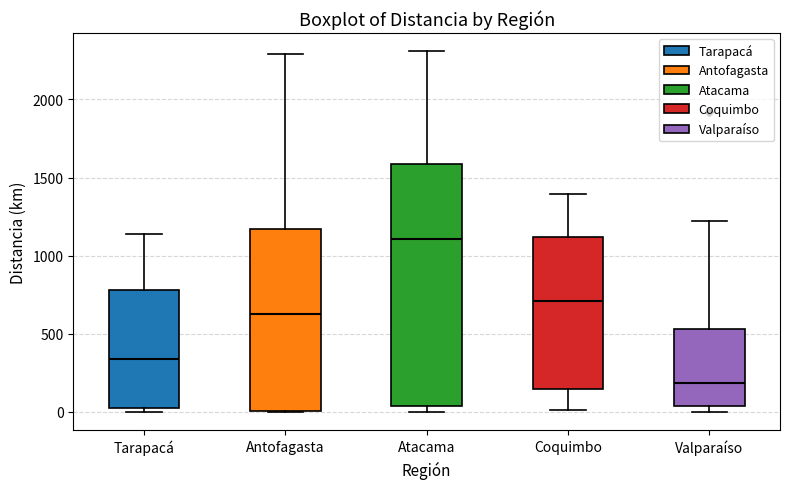

Reading left to right, transcribe this box plot: for each box, give where its median line is, the range the box spans, and where its two whiskers end, as read against the y-axis. The values are not printed on the chart, so give them approximately, as read against the axis.

Tarapacá: median 350, box 0 to 800, whiskers 0 (just below the box's lower edge) to 1150
Antofagasta: median 650, box 0 to 1150, whiskers 0 to 2300
Atacama: median 1100, box 50 to 1600, whiskers 0 to 2300
Coquimbo: median 700, box 150 to 1100, whiskers 0 to 1400
Valparaíso: median 200, box 50 to 550, whiskers 0 to 1200